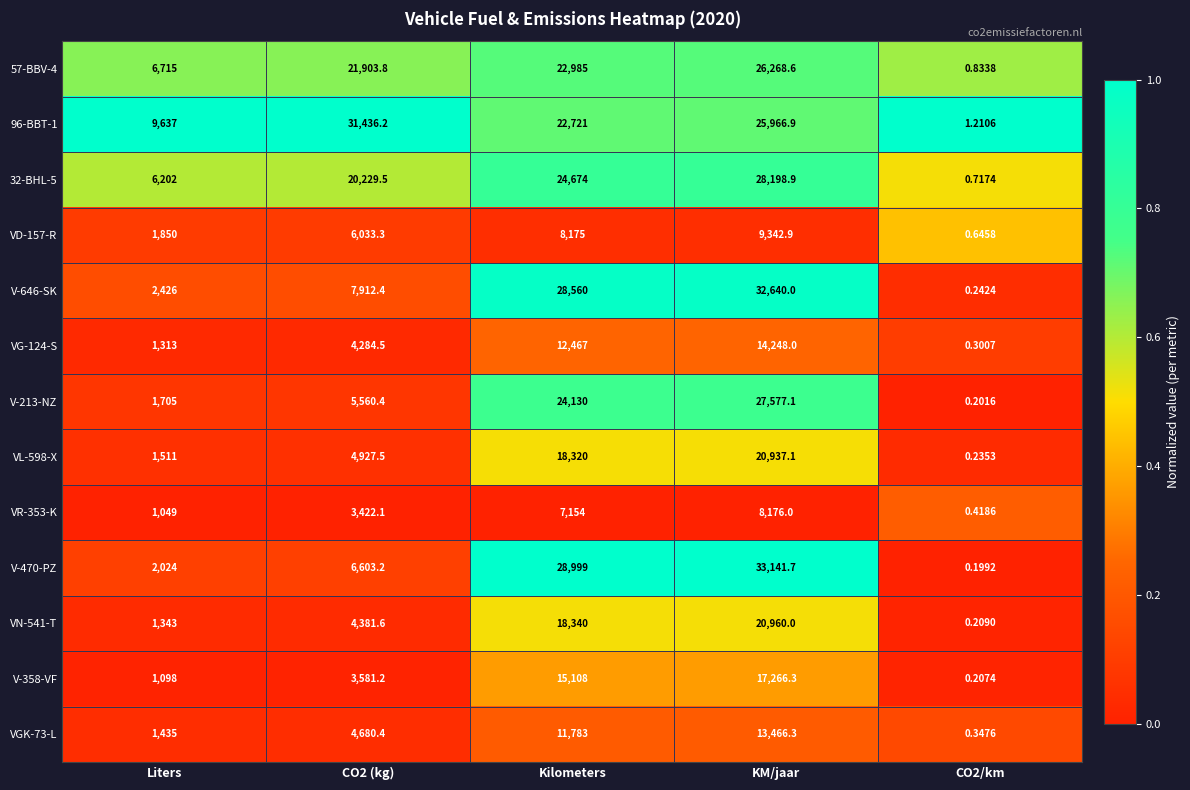

Is the value of 96-BBT-1 at Kilometers greater than the value of V-358-VF at KM/jaar?

Yes